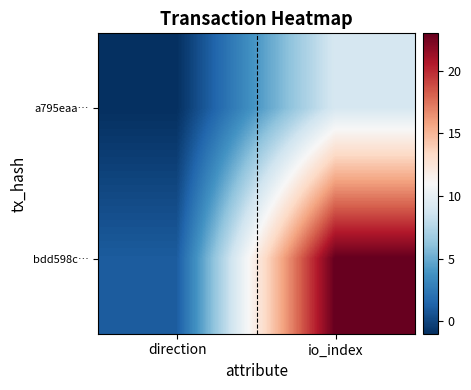

Which category has the lowest value across all series?

direction